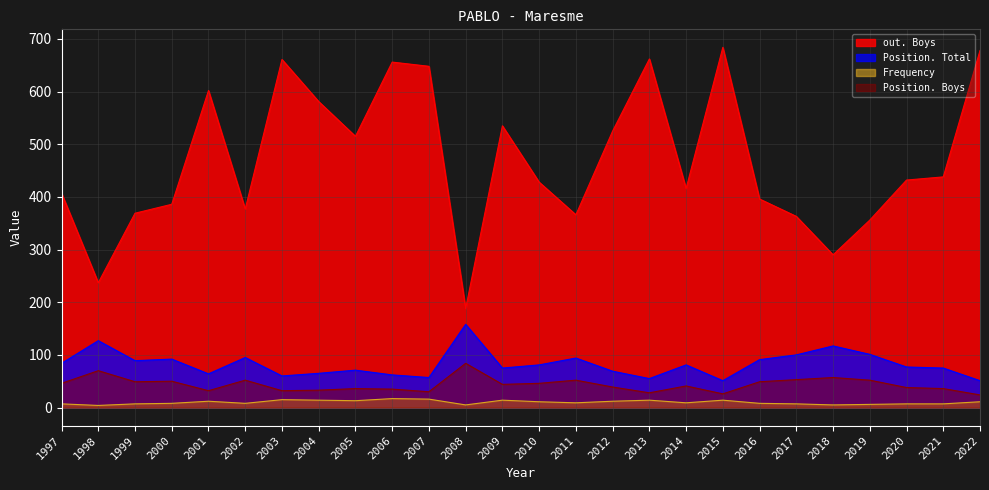

True or false: Frequency and out. Boys intersect in this chart.

False